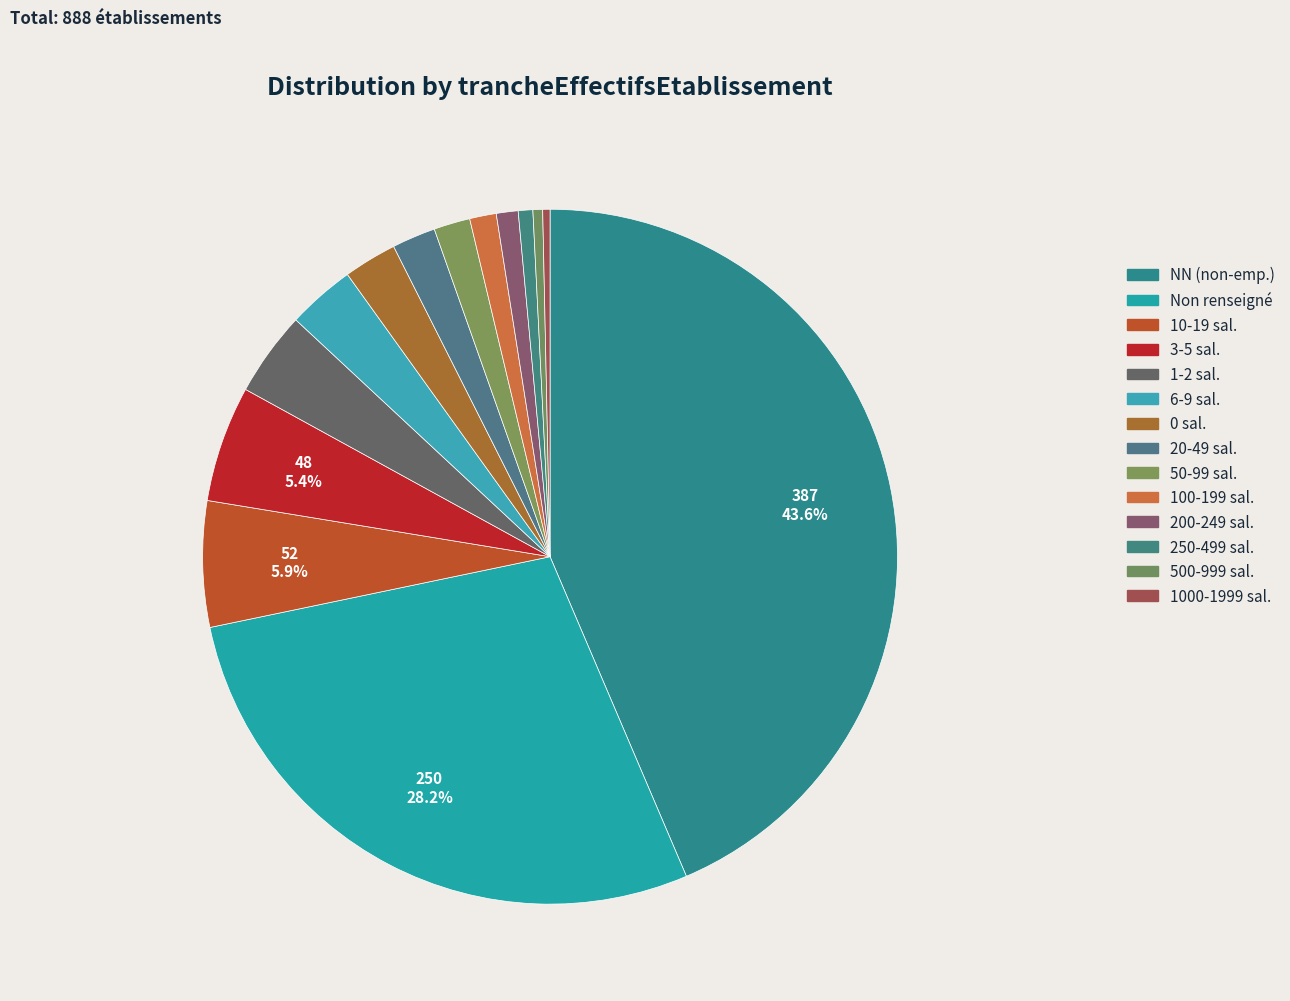

How many slices are in this pie chart?

14